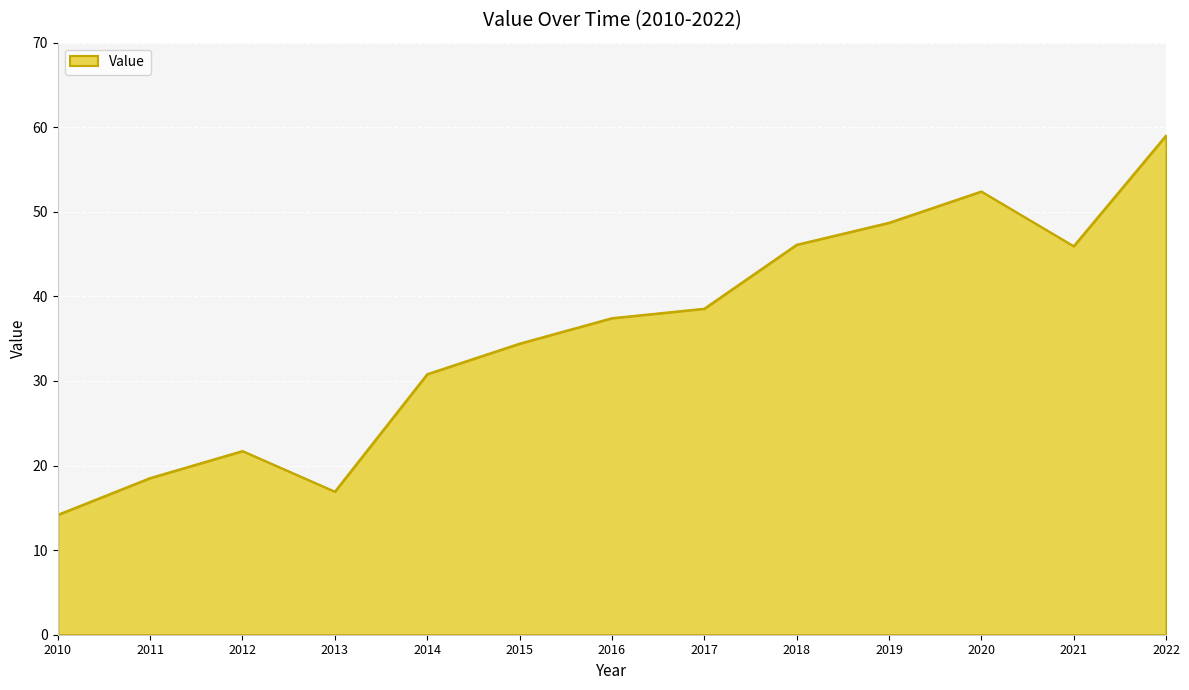

What is the difference between the maximum and minimum values?

44.8